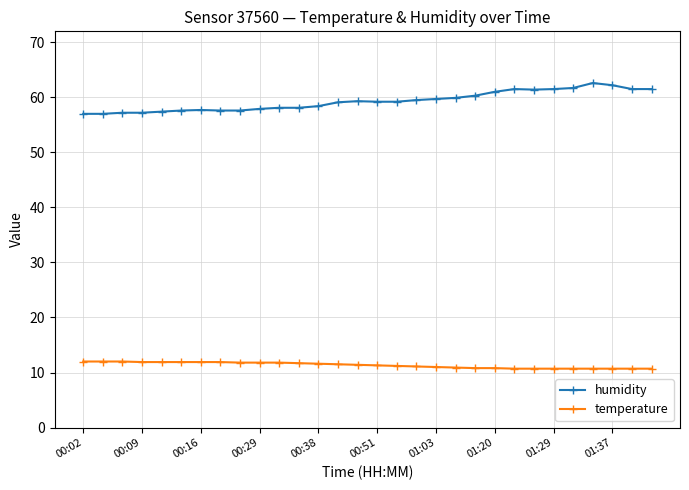

Rank the series by their maximum value, from lowest to highest.

temperature, humidity